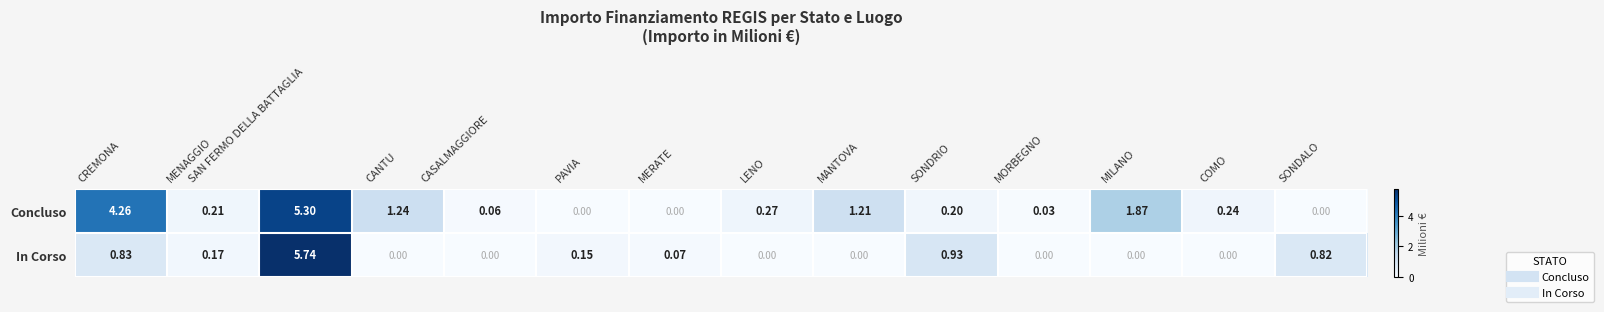

Which category has the highest value across all series?

SAN FERMO DELLA BATTAGLIA